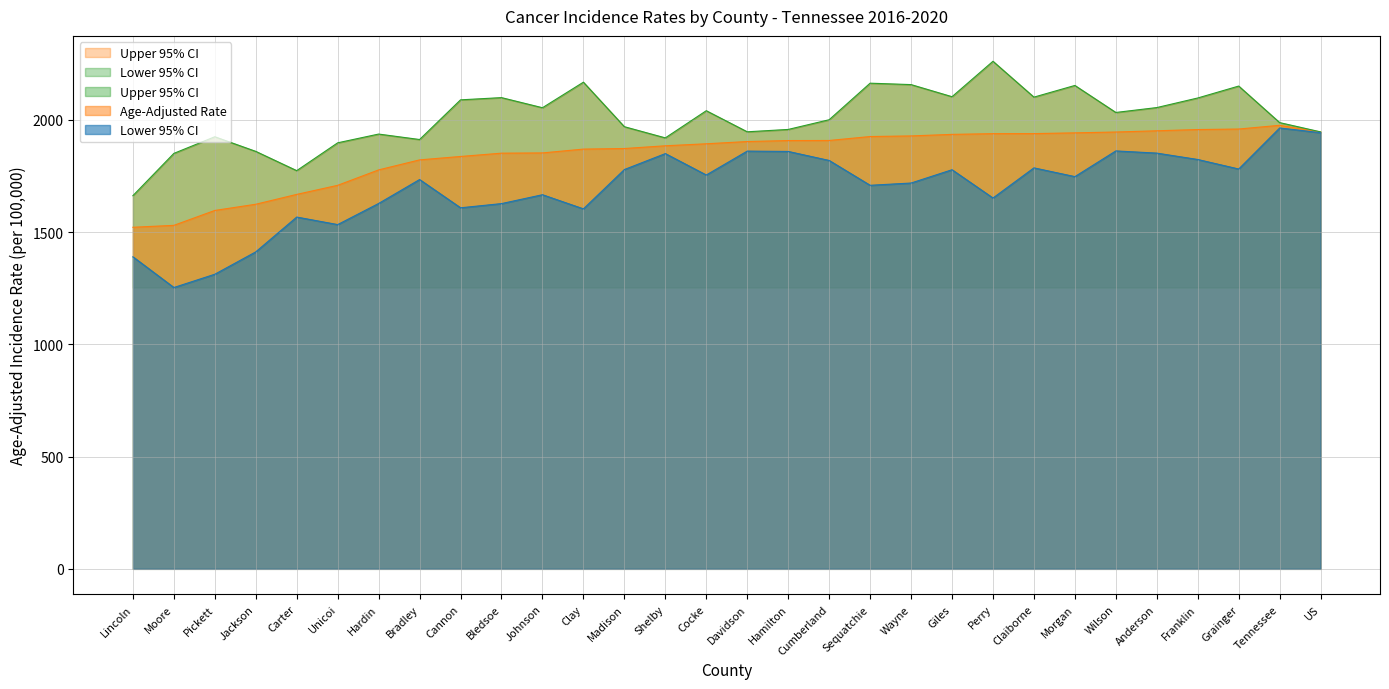

Does the chart have visible grid lines?

Yes